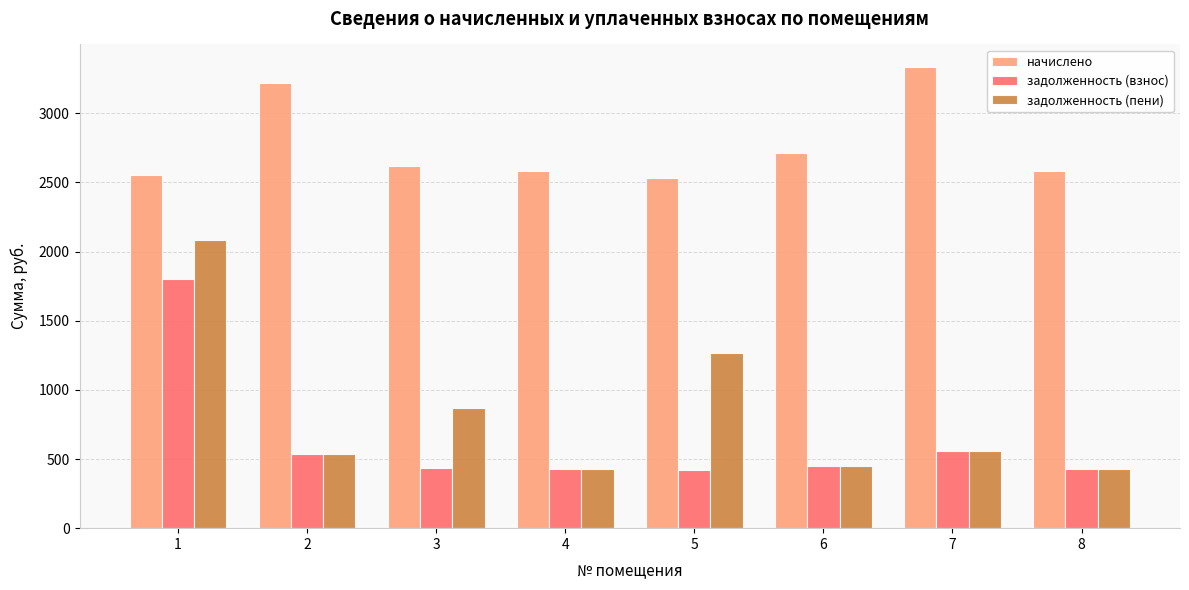

Where does the задолженность (взнос) series first go above 451?

1